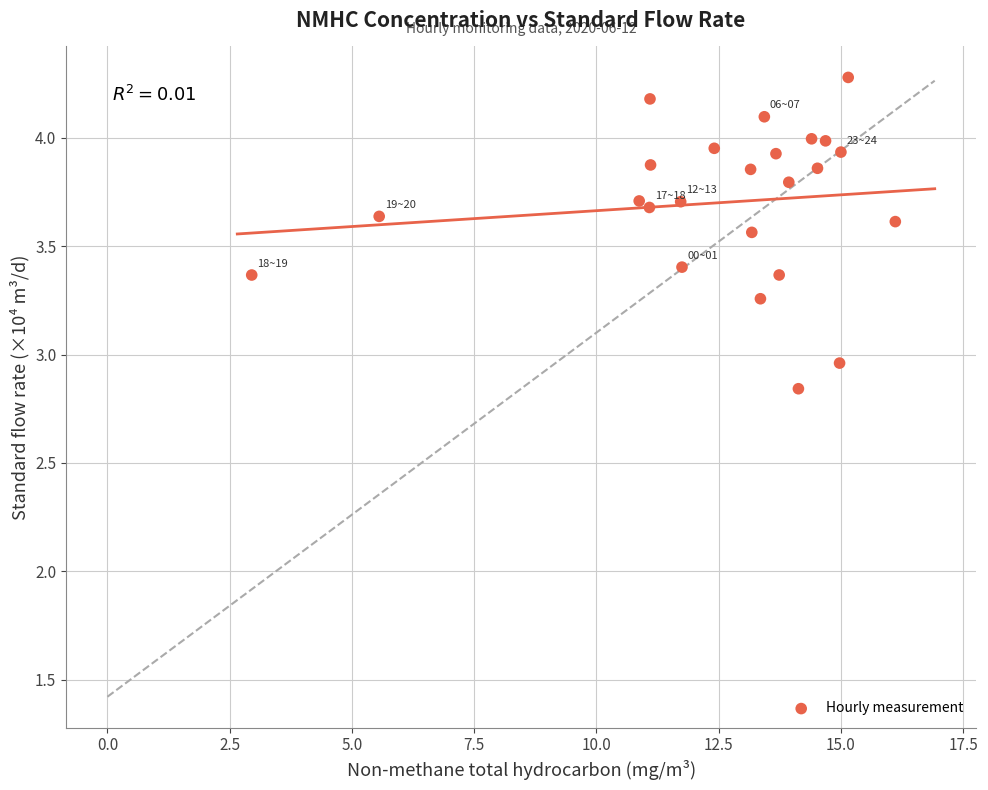

What is the range of X values (max minus min)?

13.2